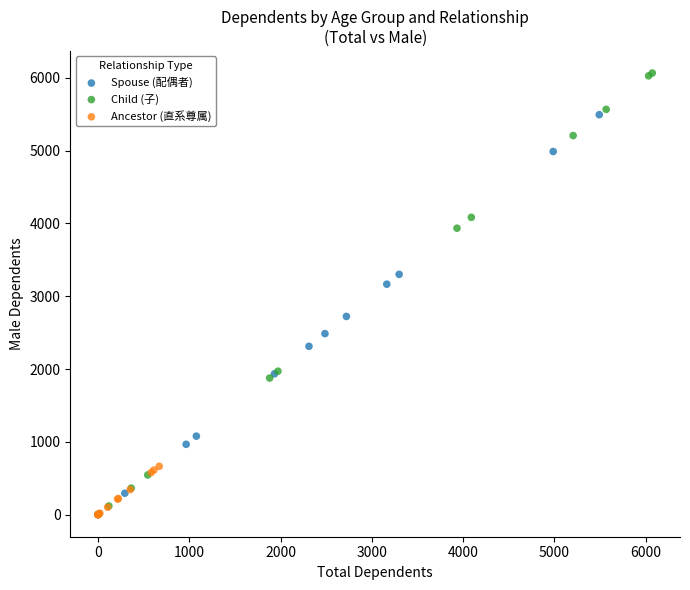

Which series has the widest spread of Y values?

Child (子)